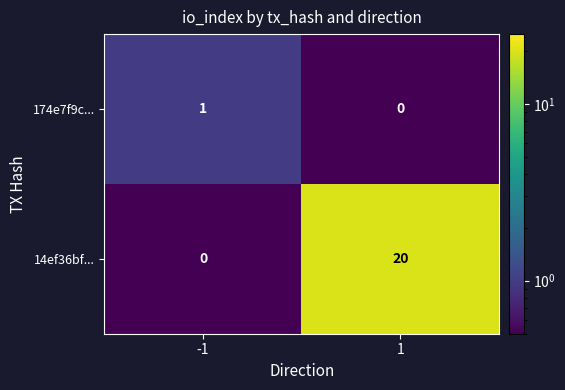

What is the greatest value displayed?

20